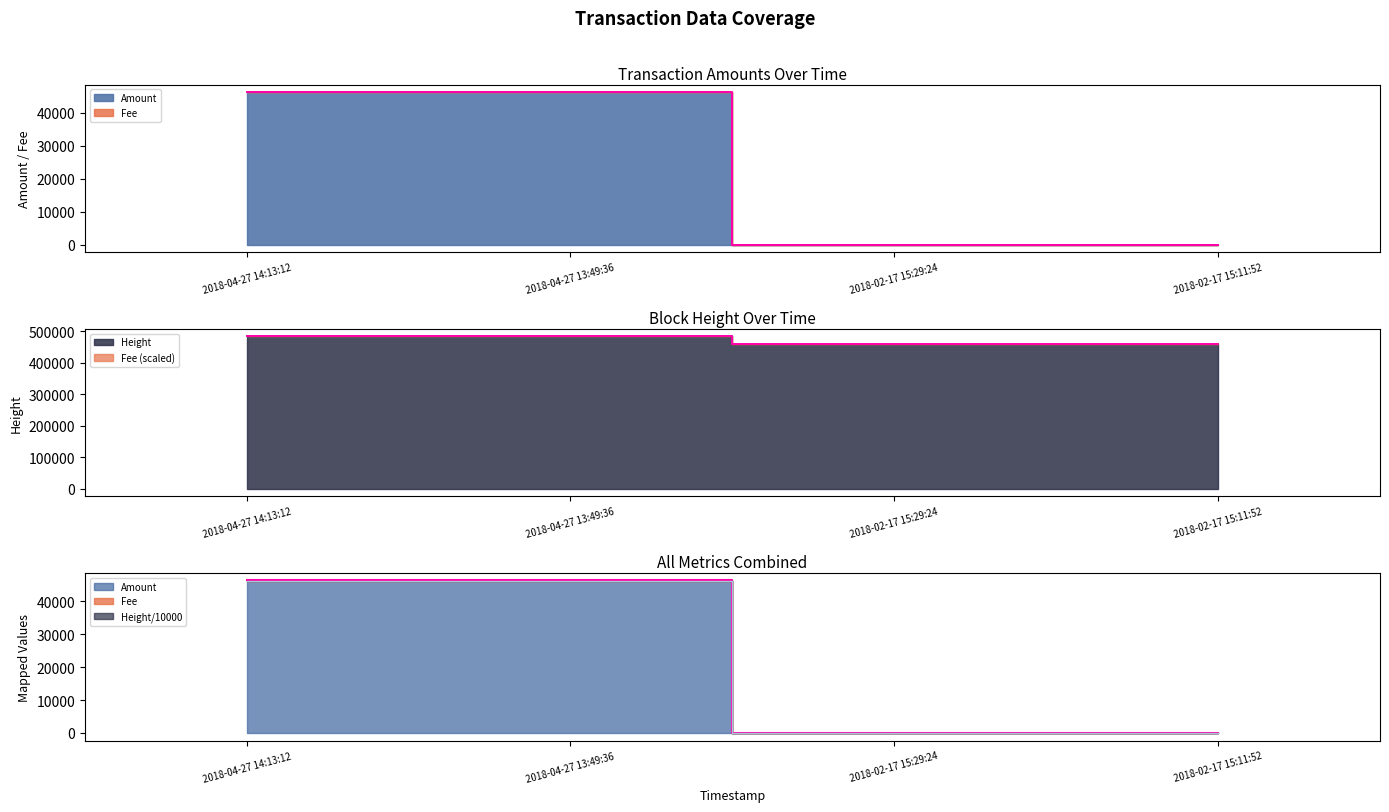

What is the average value of the Amount series?

23152